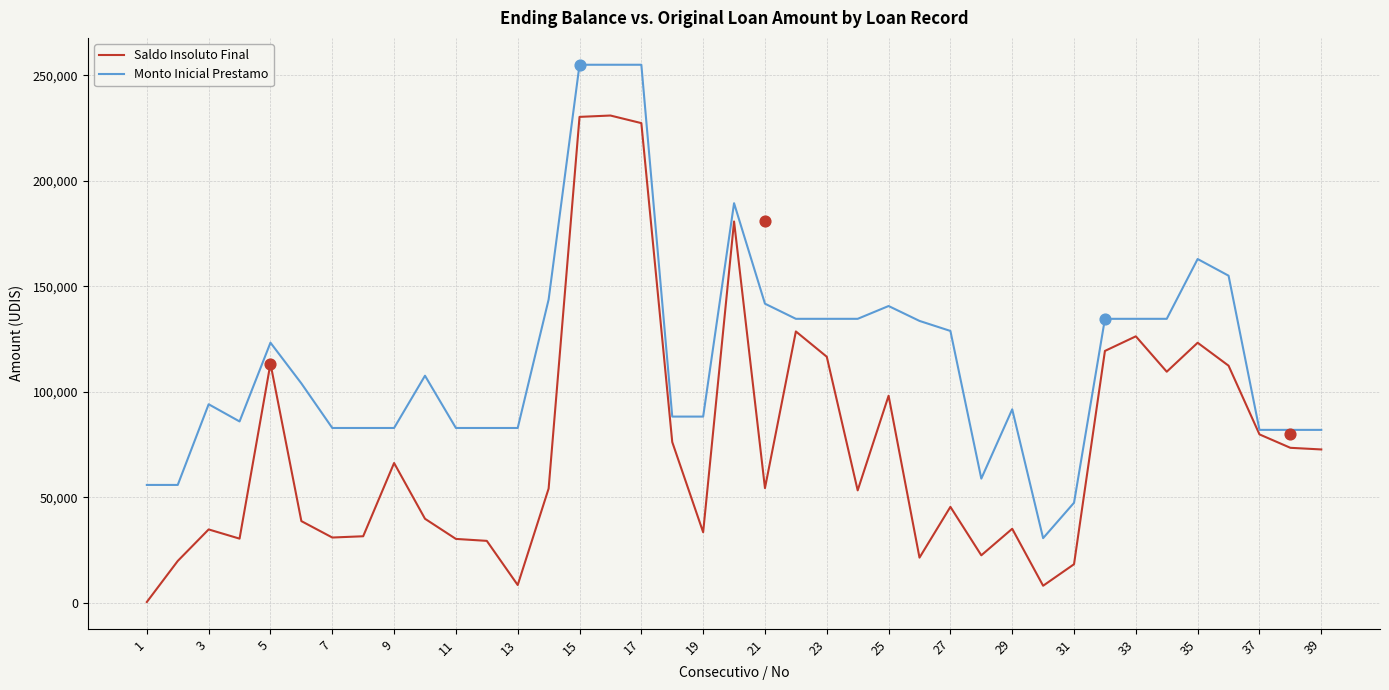

Is the value of Monto Inicial Prestamo at 33 greater than the value of Saldo Insoluto Final at 29?

Yes